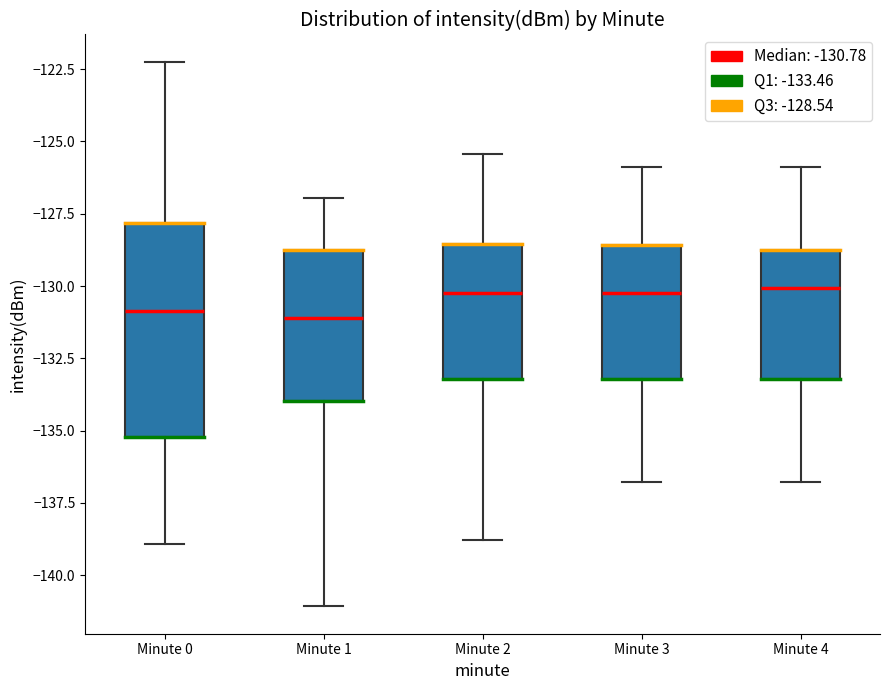

Reading left to right, read every box against the y-axis: the position of its median line, the range the box covers, and the ends of its whiskers. The values are not printed on the chart, so give them approximately, as read against the axis.

Minute 0: median -131.0, box -135.0 to -128.0, whiskers -139.0 to -122.0
Minute 1: median -131.0, box -134.0 to -129.0, whiskers -141.0 to -127.0
Minute 2: median -130.0, box -133.0 to -128.5, whiskers -139.0 to -125.5
Minute 3: median -130.0, box -133.0 to -128.5, whiskers -137.0 to -126.0
Minute 4: median -130.0, box -133.0 to -129.0, whiskers -137.0 to -126.0